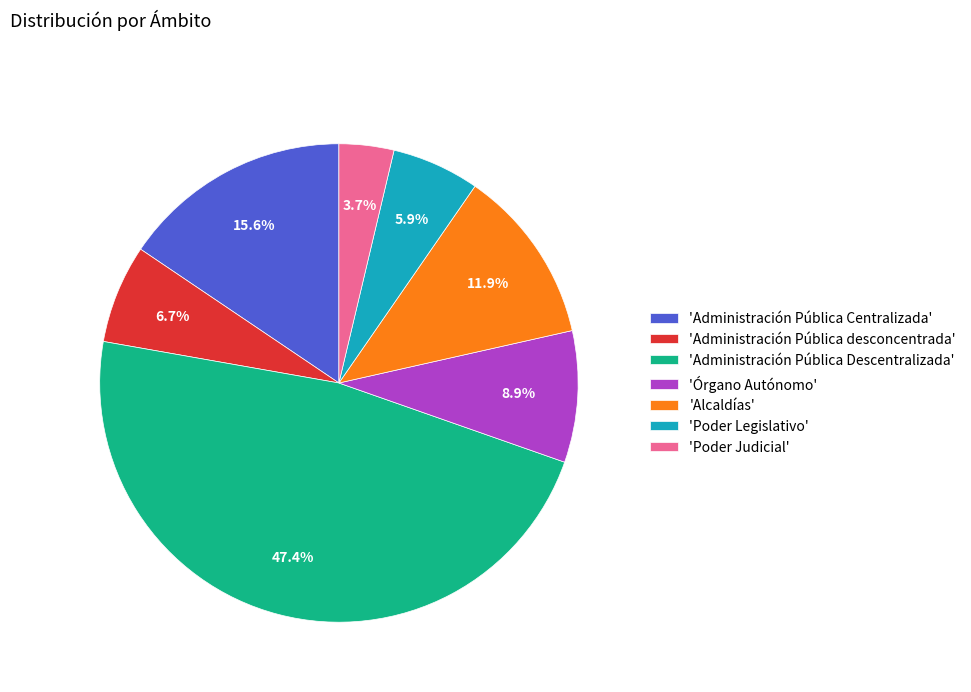

Count the number of slices in the pie.

7